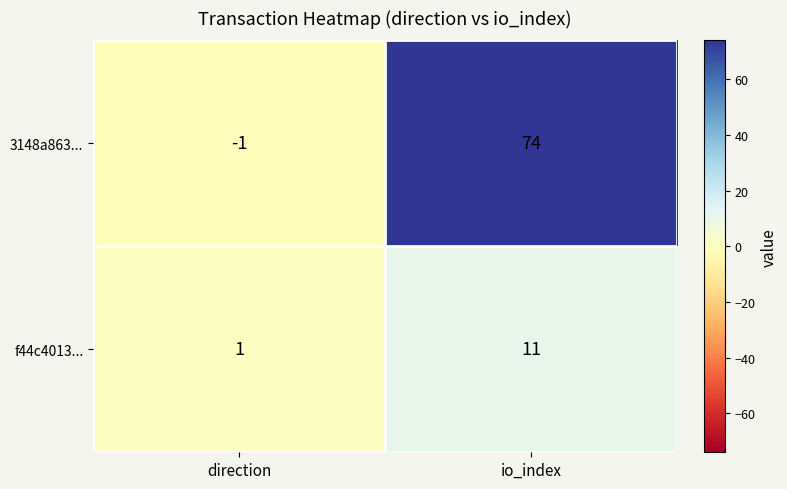

Count the number of data series in this chart.

2